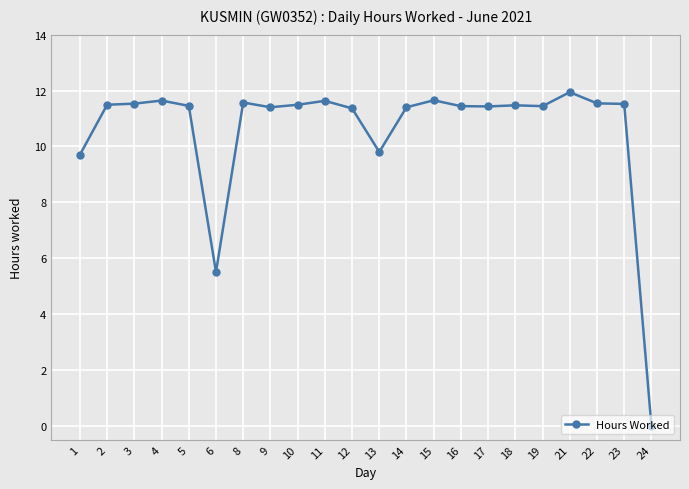

Does the chart display data point markers on the line(s)?

Yes